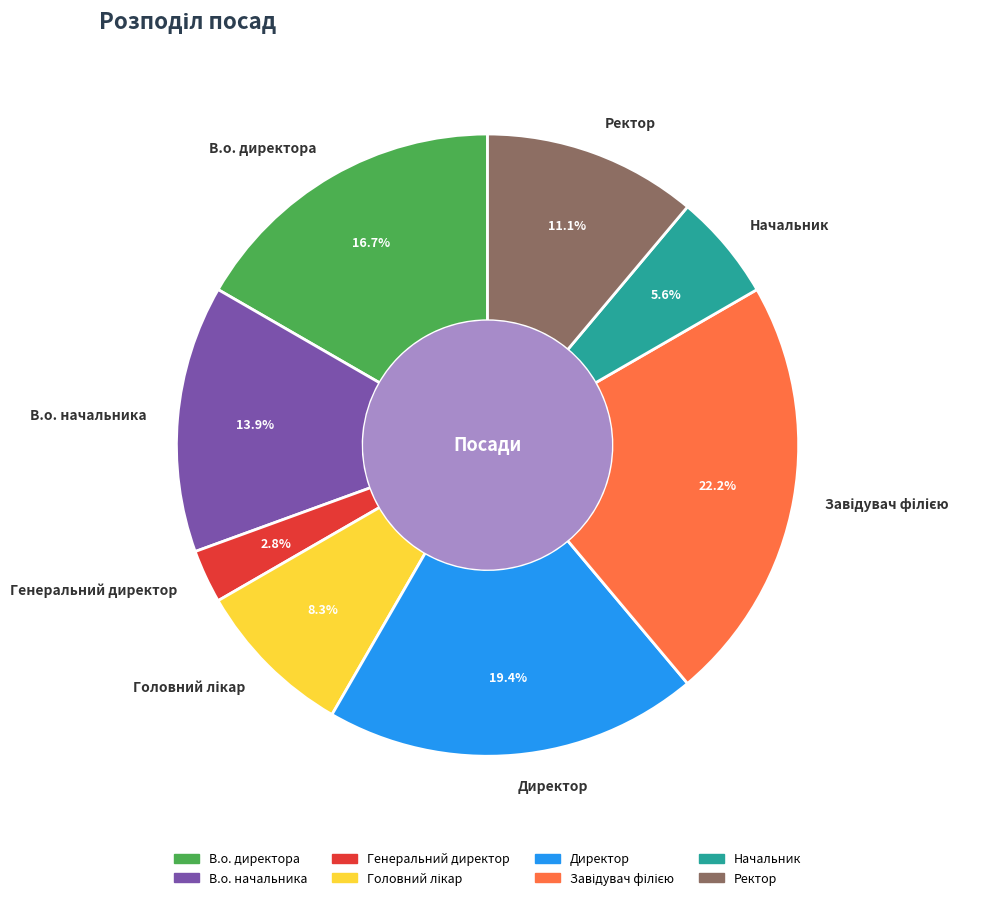

Which category has the smallest portion of the pie?

Генеральний директор